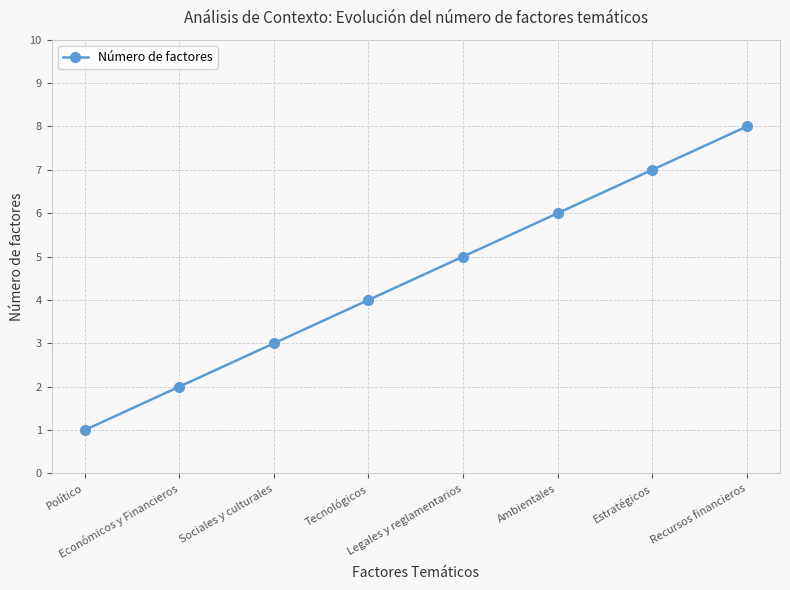

Which has a higher value, Sociales y culturales or Económicos y Financieros?

Sociales y culturales